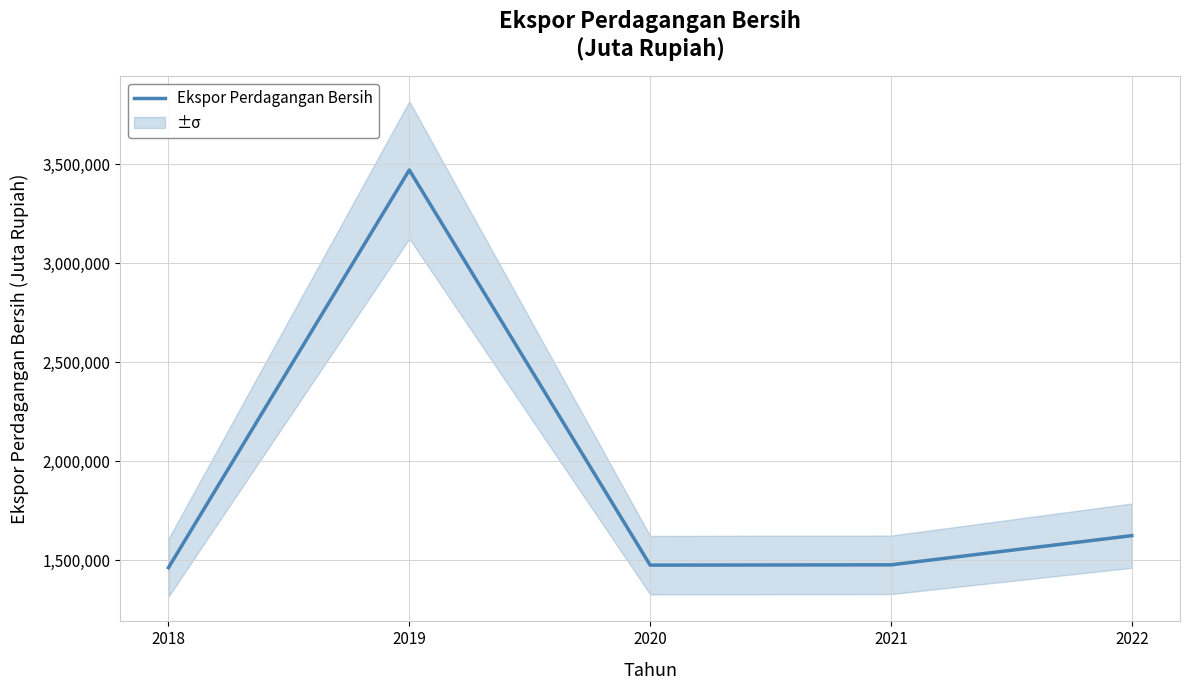

How many data points does each series have?

5